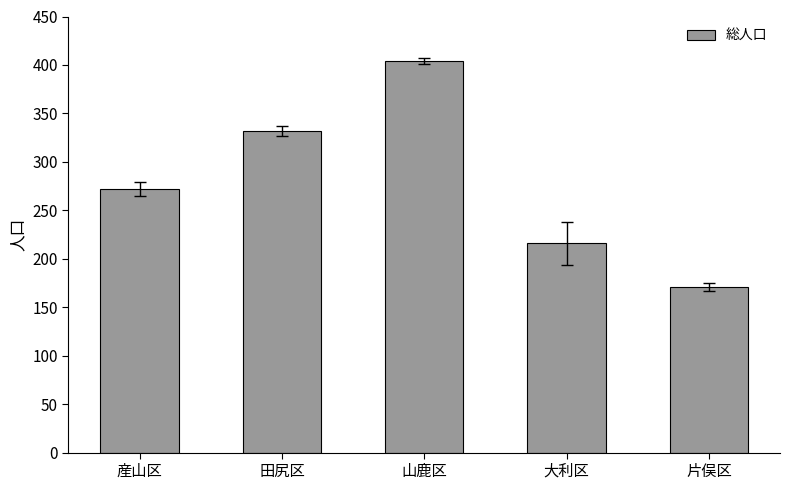

Reading right to left, extract all data points from this chart.

171	216	404	332	272